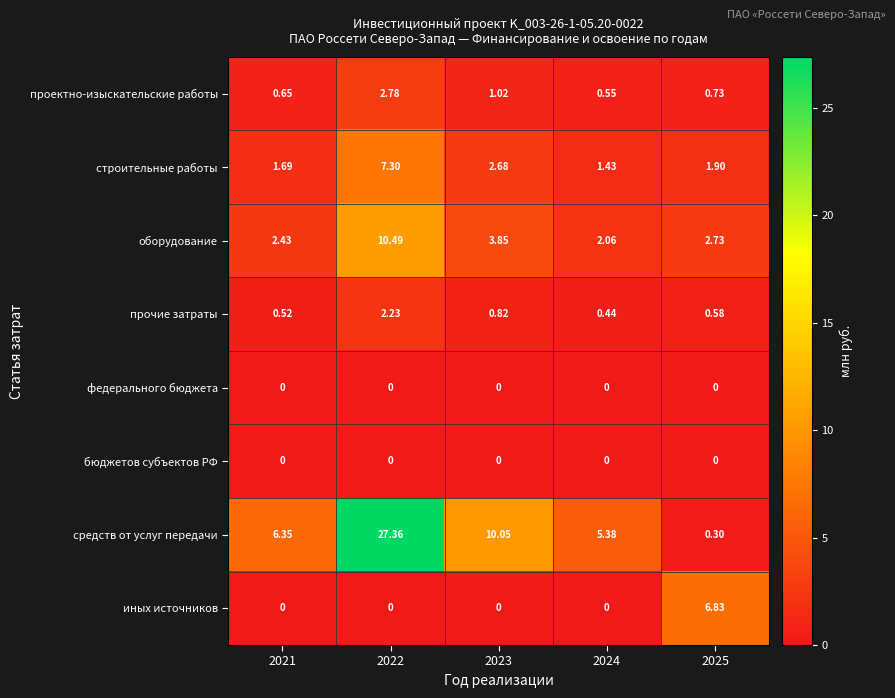

At how many categories does at least one series exceed 16?

1